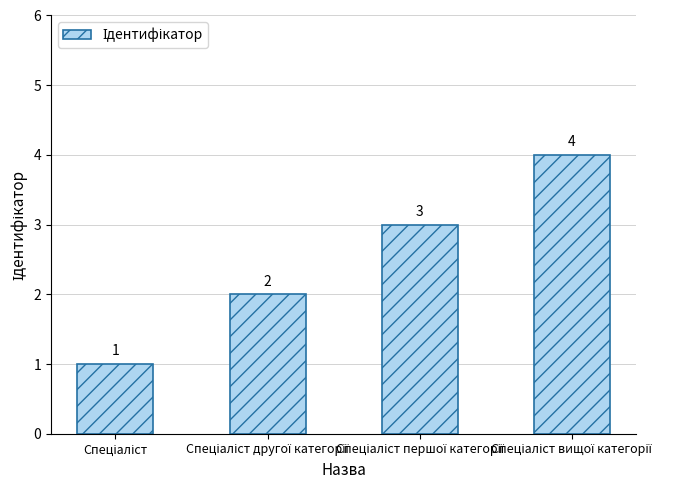

What is the value of the 1st bar from the left?

1